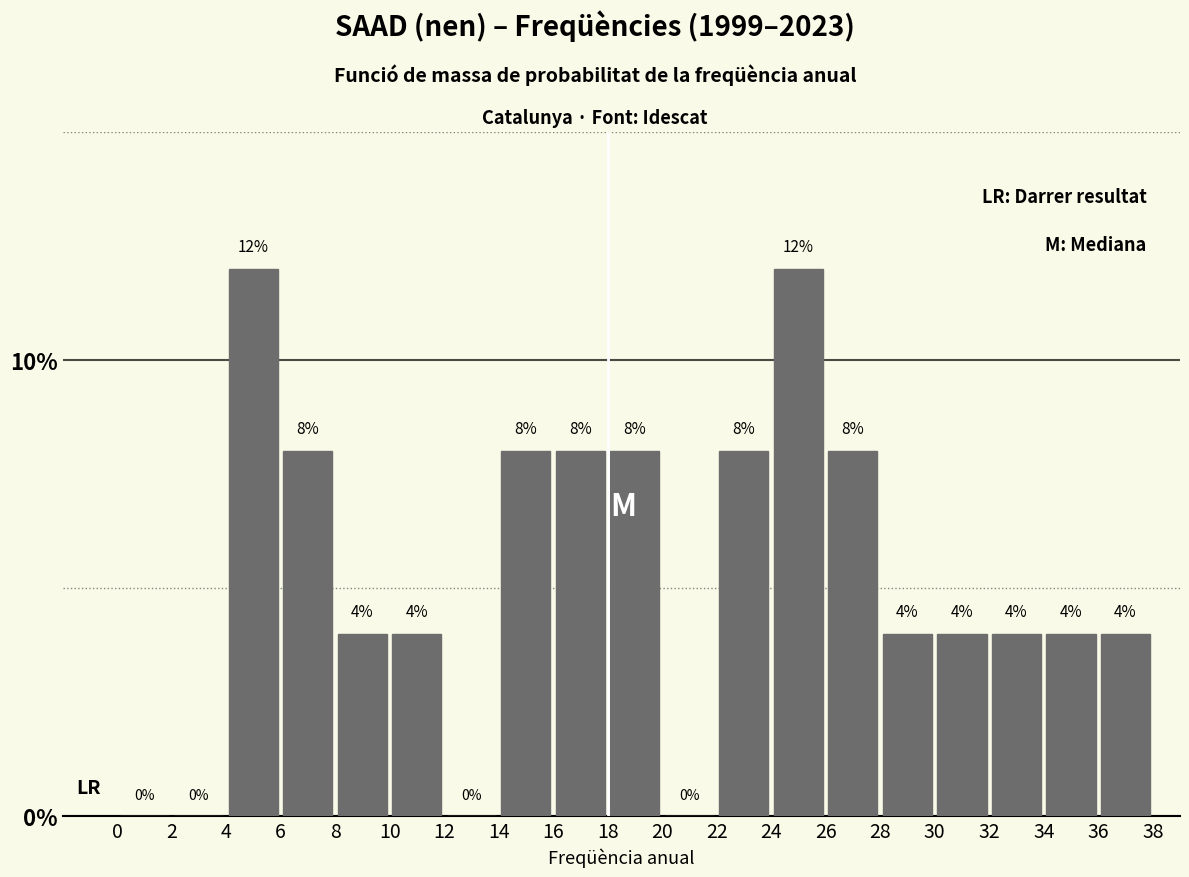

How tall is the bar that spans 36 to 38 on the x-axis?

4